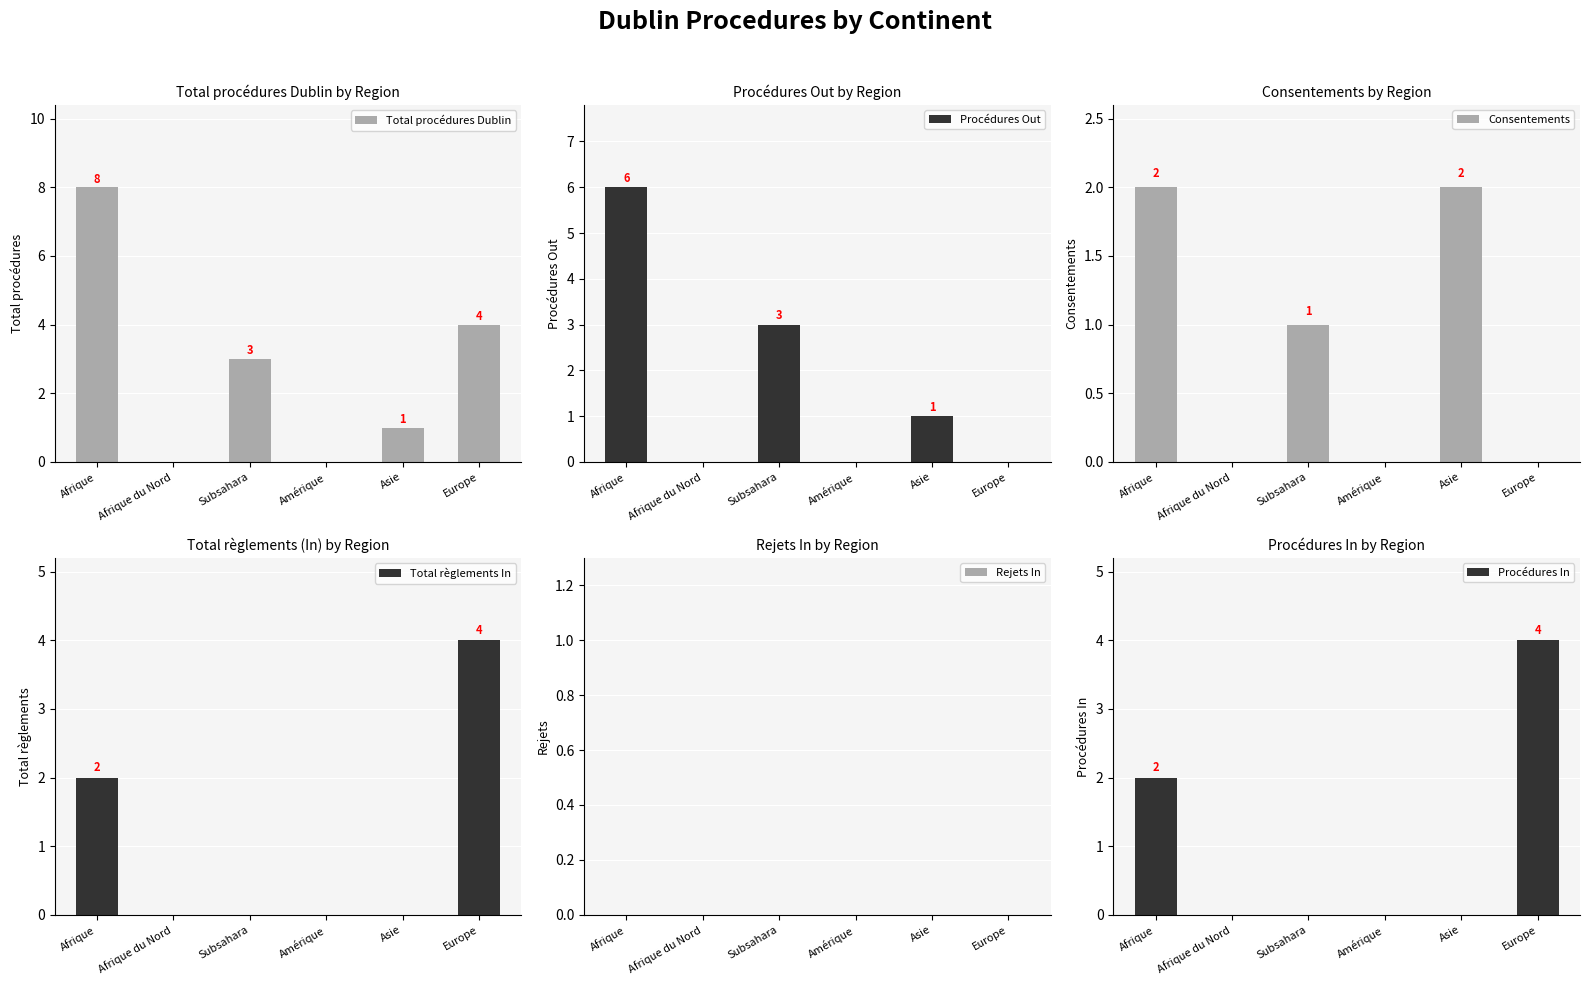

Where does the Total procédures Dublin series first go above 3?

Afrique